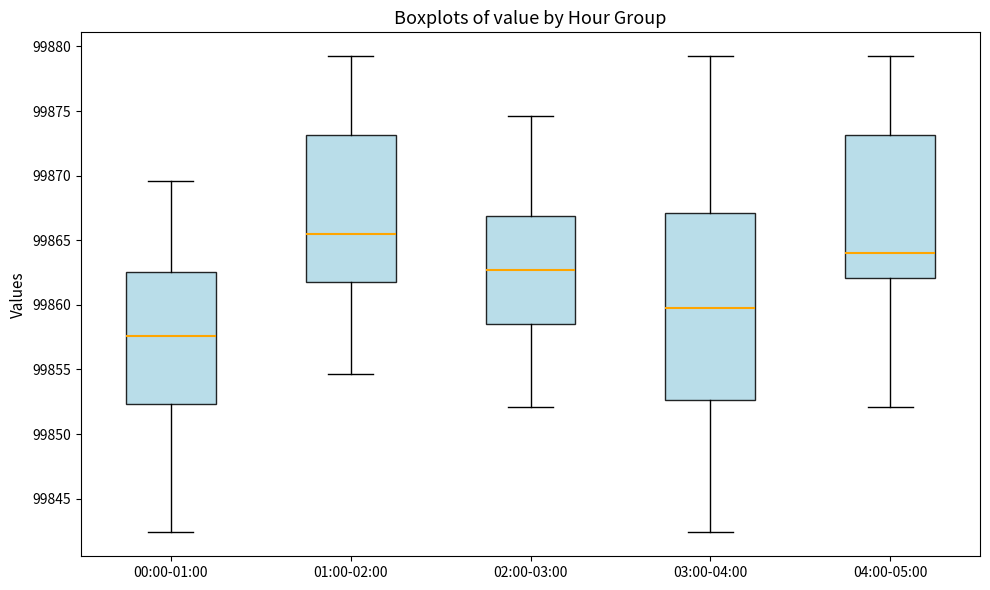

Reading left to right, transcribe this box plot: for each box, give where its median line is, the range the box spans, and where its two whiskers end, as read against the y-axis. The values are not printed on the chart, so give them approximately, as read against the axis.

00:00-01:00: median 99857.5, box 99852.5 to 99862.5, whiskers 99842.5 to 99869.5
01:00-02:00: median 99865.5, box 99861.5 to 99873.0, whiskers 99854.5 to 99879.5
02:00-03:00: median 99862.5, box 99858.5 to 99867.0, whiskers 99852.0 to 99874.5
03:00-04:00: median 99860.0, box 99852.5 to 99867.0, whiskers 99842.5 to 99879.5
04:00-05:00: median 99864.0, box 99862.0 to 99873.0, whiskers 99852.0 to 99879.5